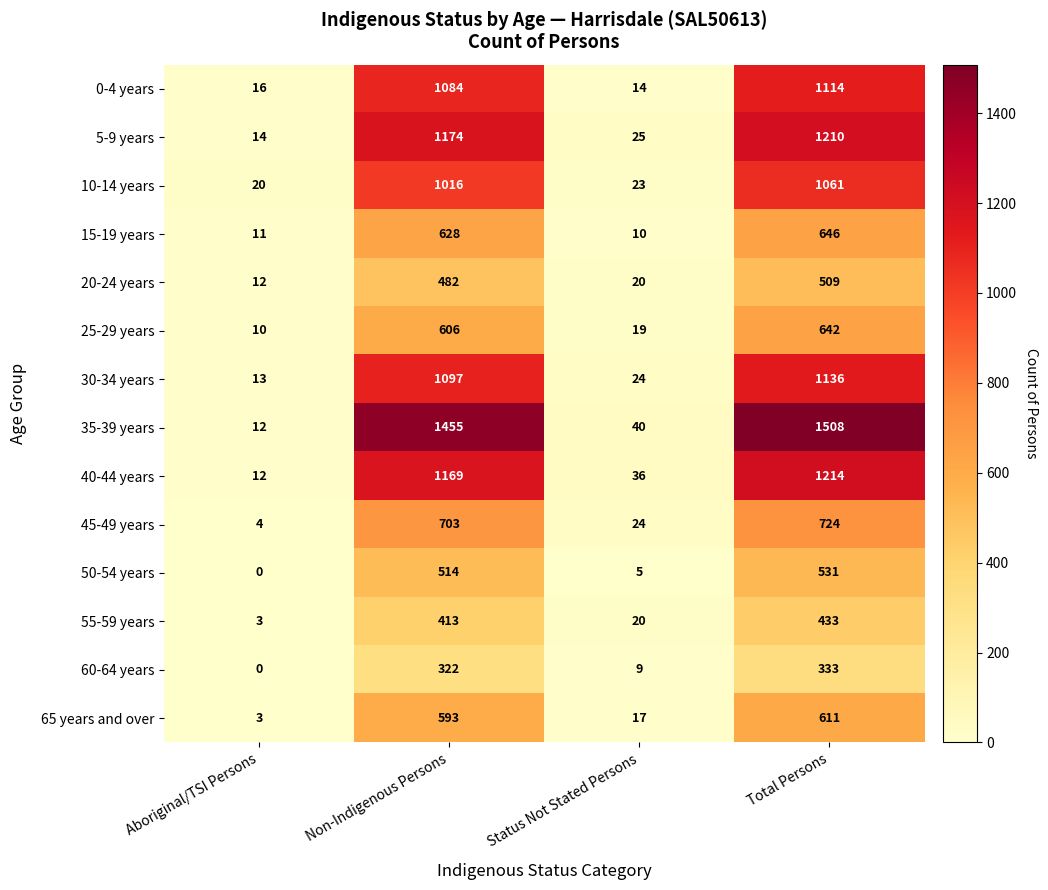

List the series in order of their peak value, highest first.

35-39 years, 40-44 years, 5-9 years, 30-34 years, 0-4 years, 10-14 years, 45-49 years, 15-19 years, 25-29 years, 65 years and over, 50-54 years, 20-24 years, 55-59 years, 60-64 years